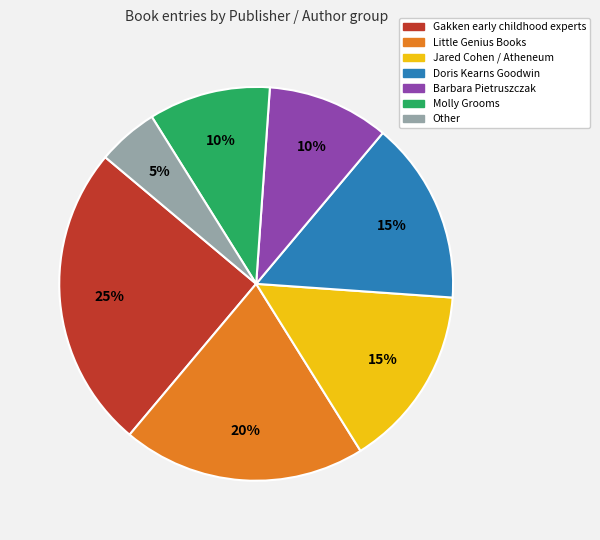

To the nearest percent, what percentage of the pie is Doris Kearns Goodwin?

15%